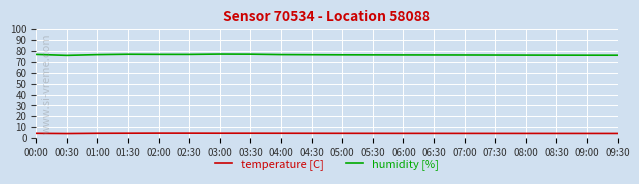

Which series has the widest spread of values?

humidity [%]